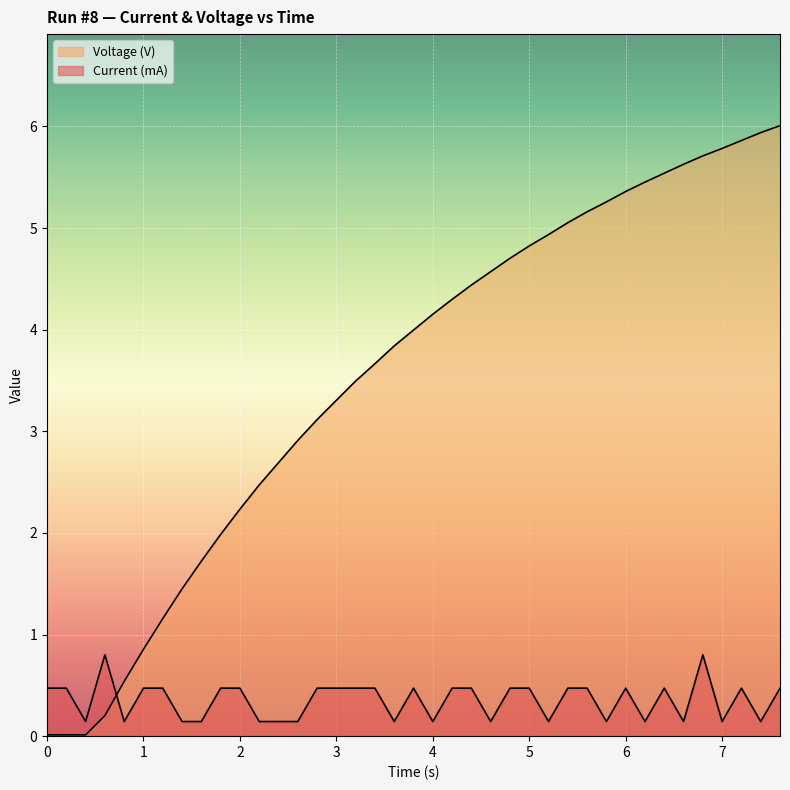

Where is the first local maximum for Current (mA)?

0.6